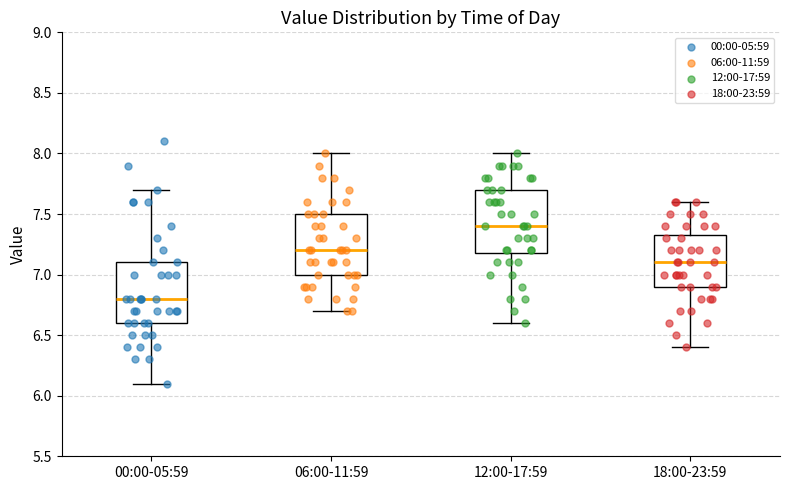

Where does the upper whisker of the box for 12:00-17:59 end on the y-axis? The values are not printed on the chart, so give them approximately, as read against the axis.

8.00